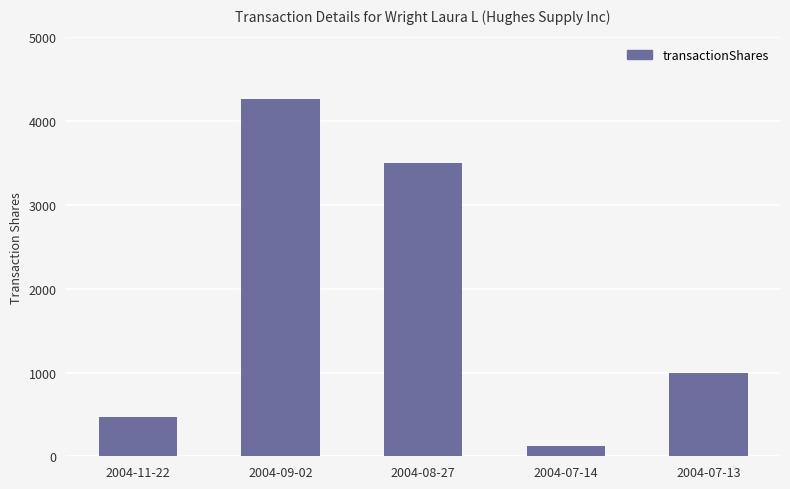

How many data points does each series have?

5